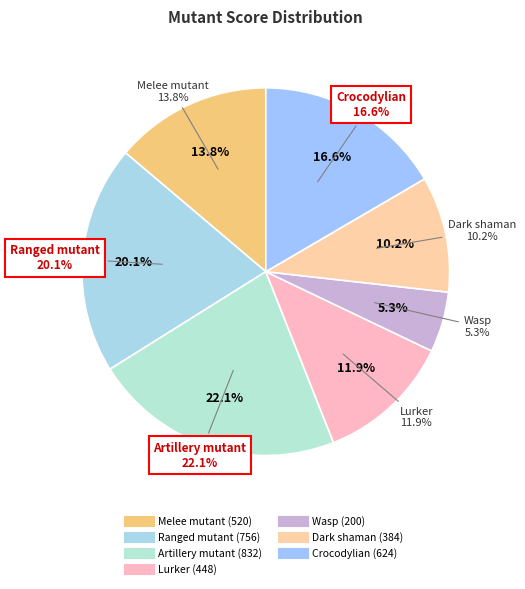

Does any single category account for the majority?

No